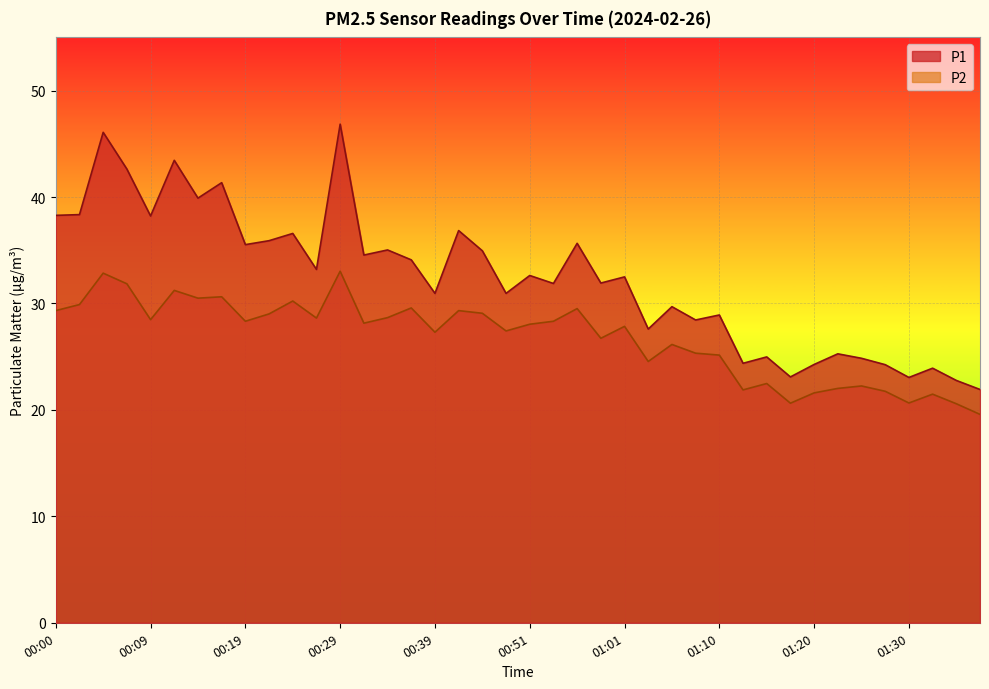

At which category does the chart reach its peak across all series?

00:29